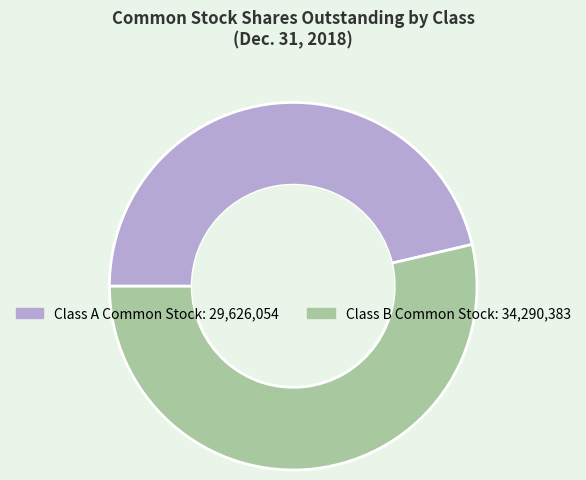

Does any single category account for the majority?

Yes